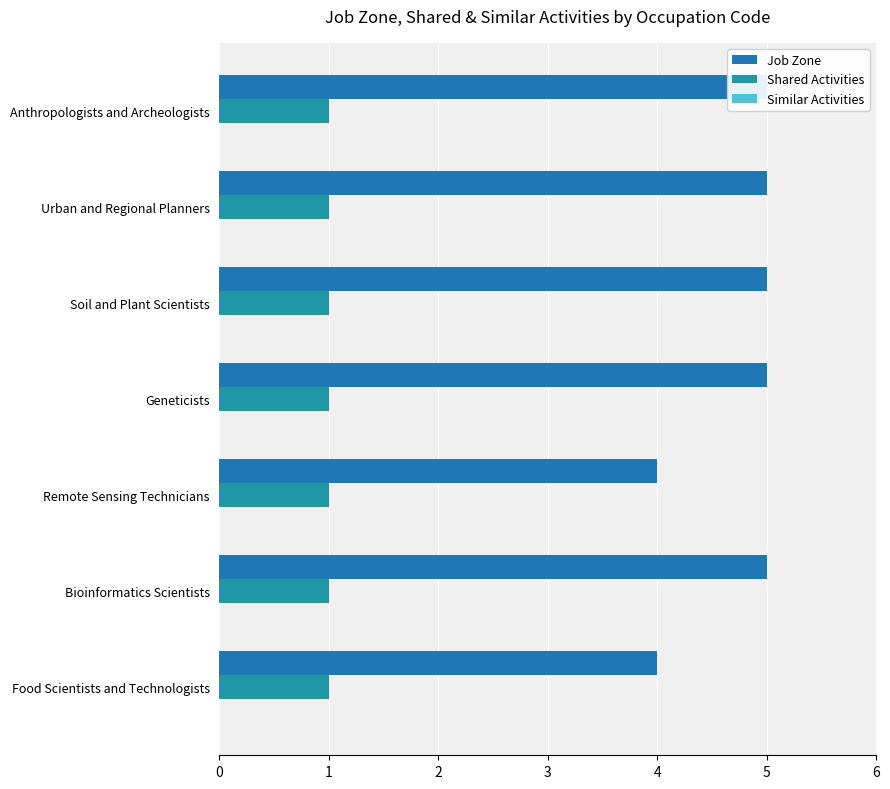

Is the value of Similar Activities at 5 greater than the value of Shared Activities at 5?

No